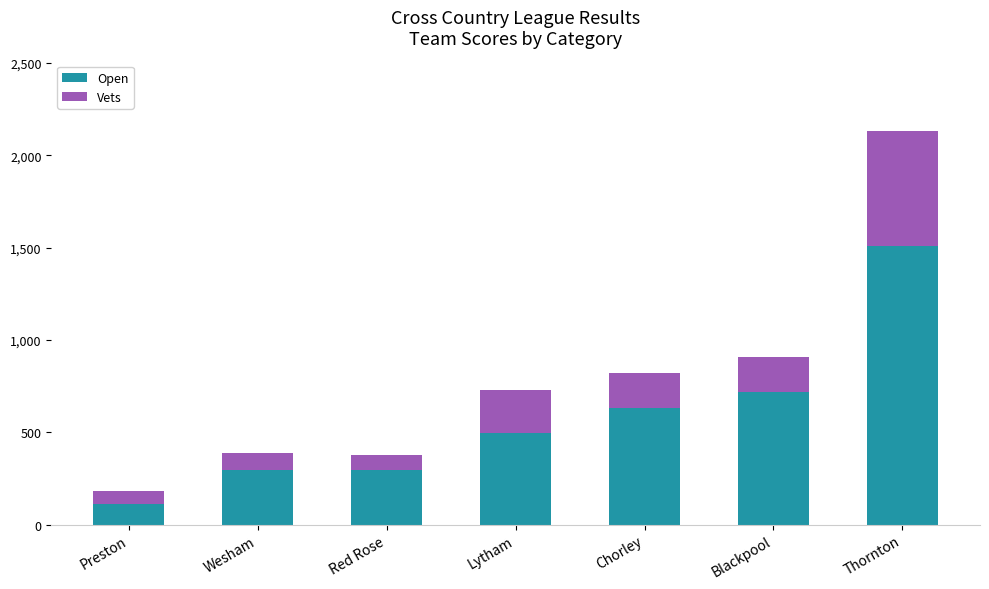

Is it true that Open equals 1096.0 at Blackpool?

False